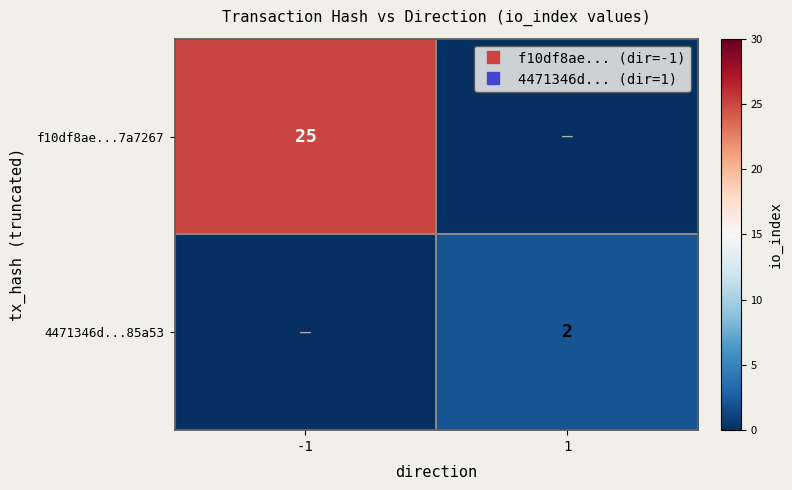

What is the average value of the 4471346d...85a53 series?

1